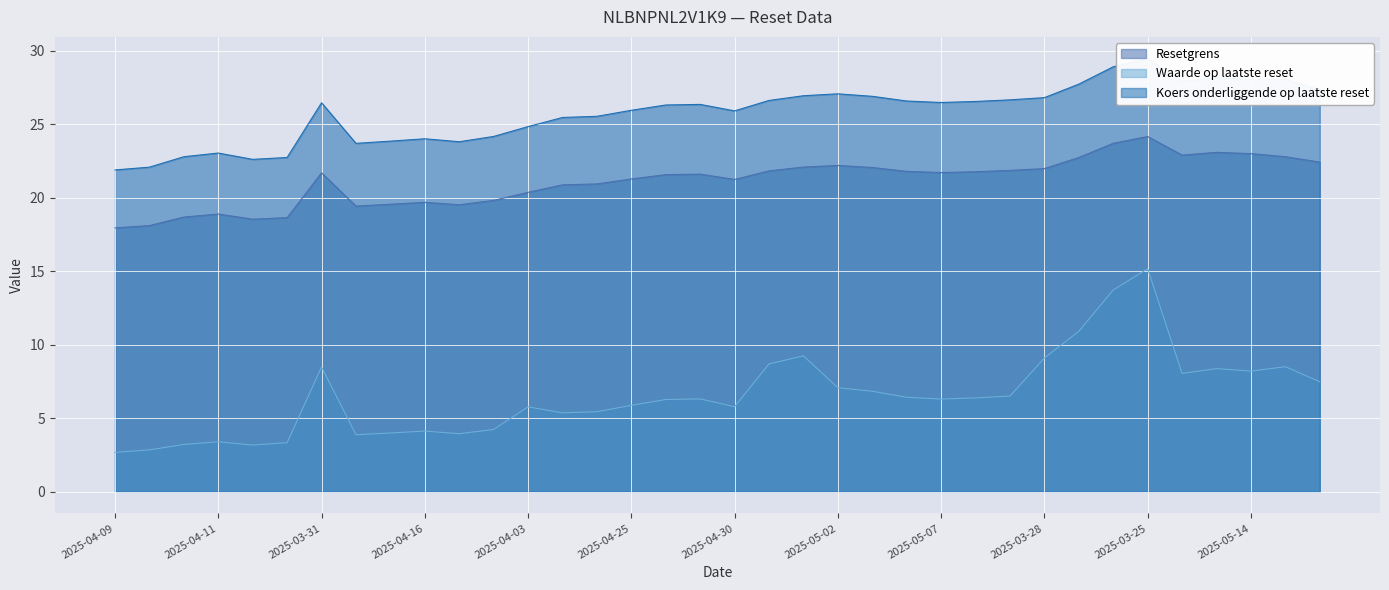

True or false: Resetgrens and Koers onderliggende op laatste reset intersect in this chart.

False